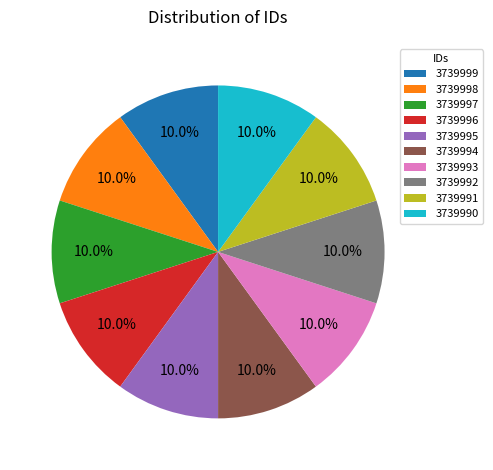

What is the total percentage of 3739998 and 3739995?

20.0%